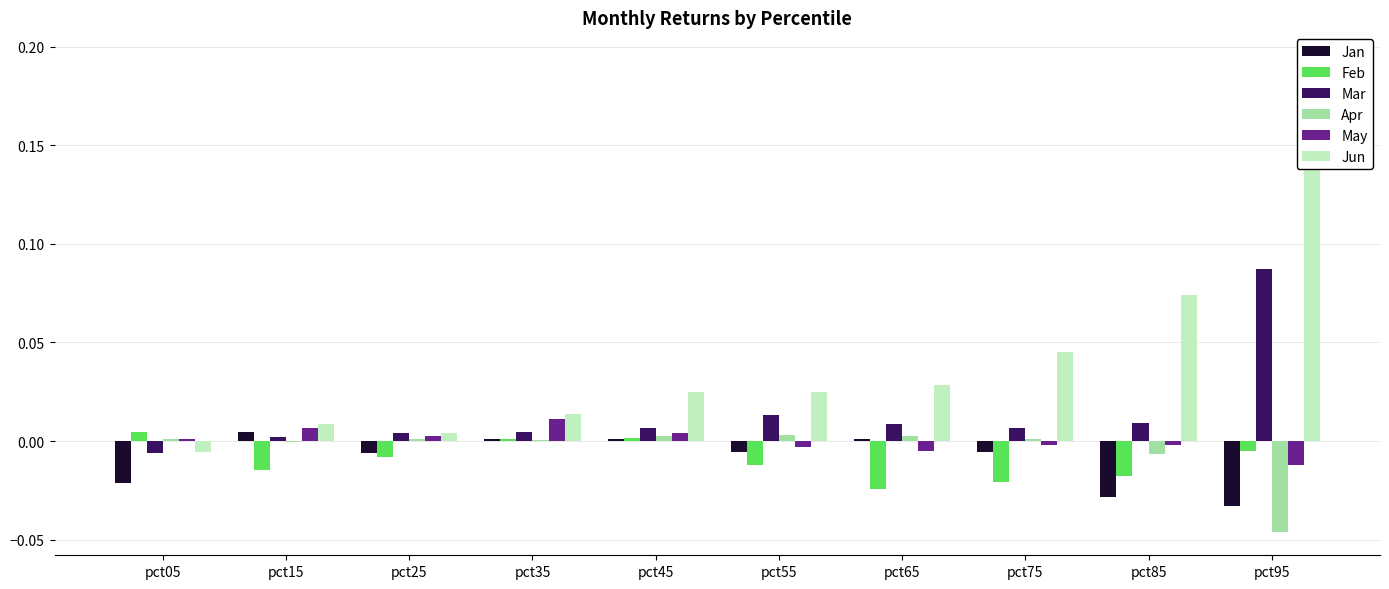

How many groups of bars are there?

10